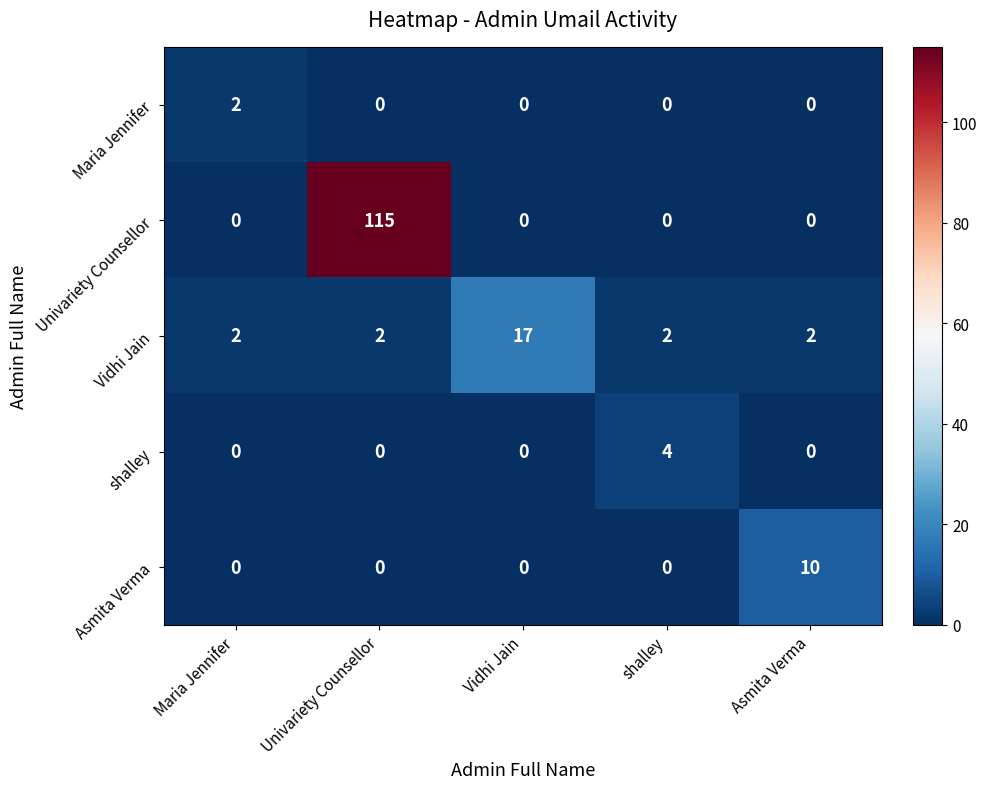

What is the total value across all series at shalley?

6